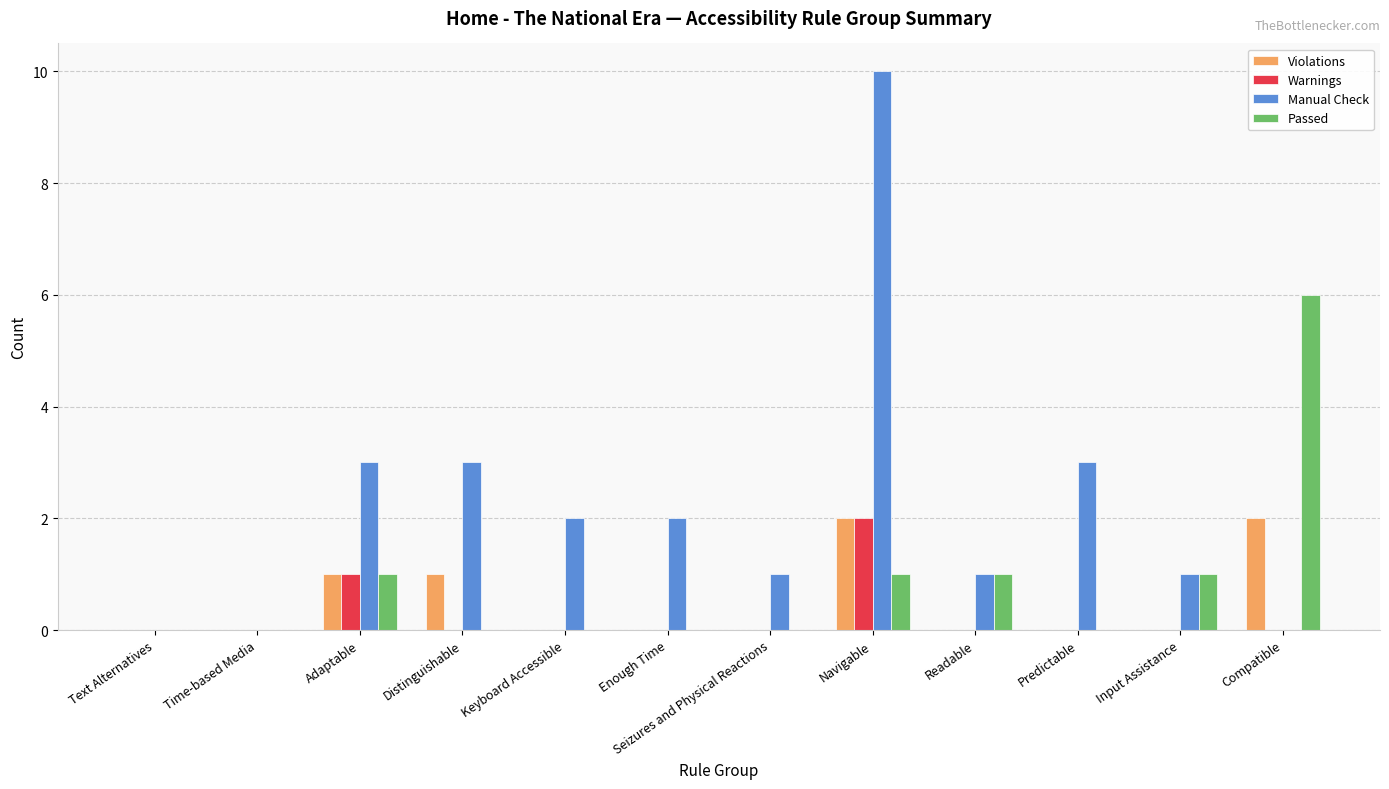

Does the chart contain stacked bars?

No